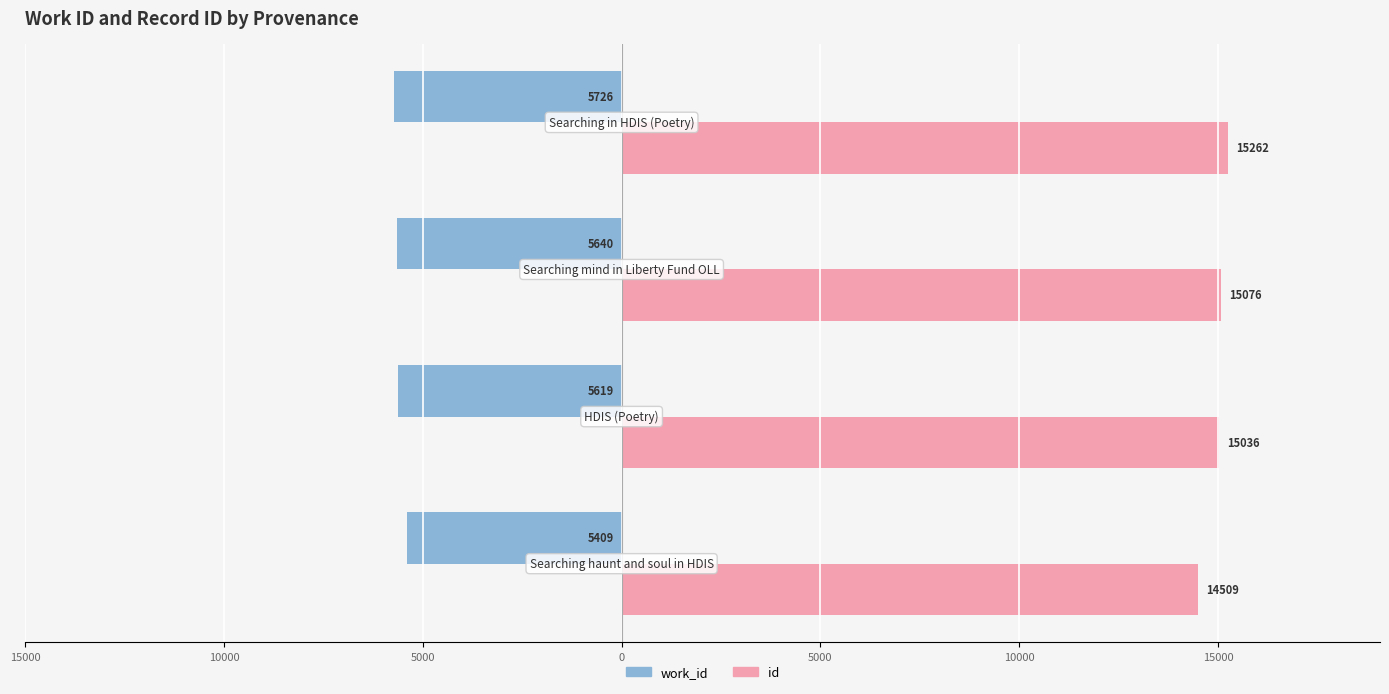

Reading left to right, extract all data points from this chart.

work_id: -5409	-5619	-5640	-5726
id: 14509	15036	15076	15262